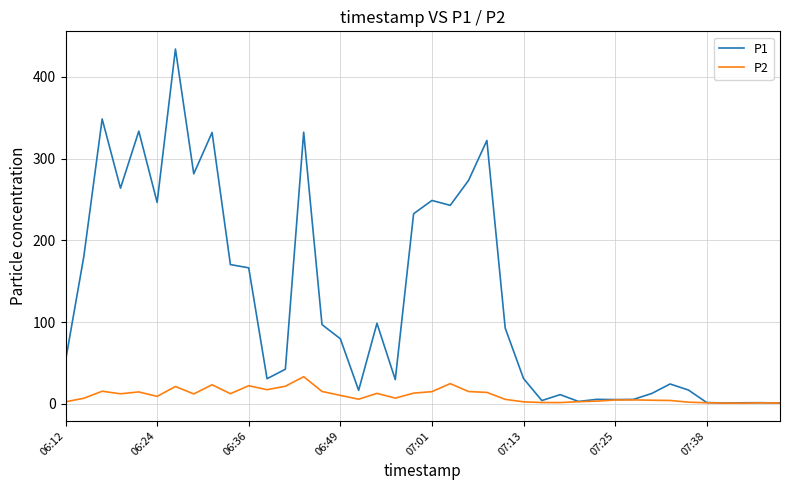

What is the maximum value for P2?

33.4